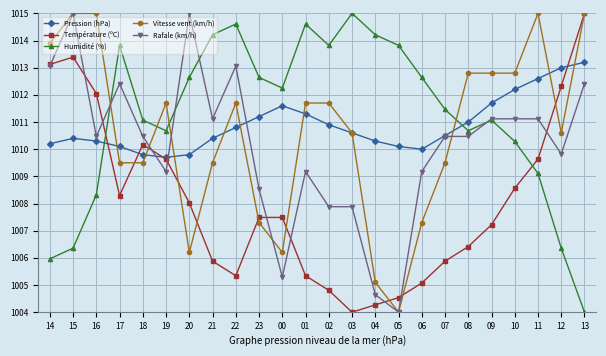

At 18, list the series in order from smallest to largest.

Vitesse vent (km/h), Pression (hPa), Température (ºC), Rafale (km/h), Humidité (%)